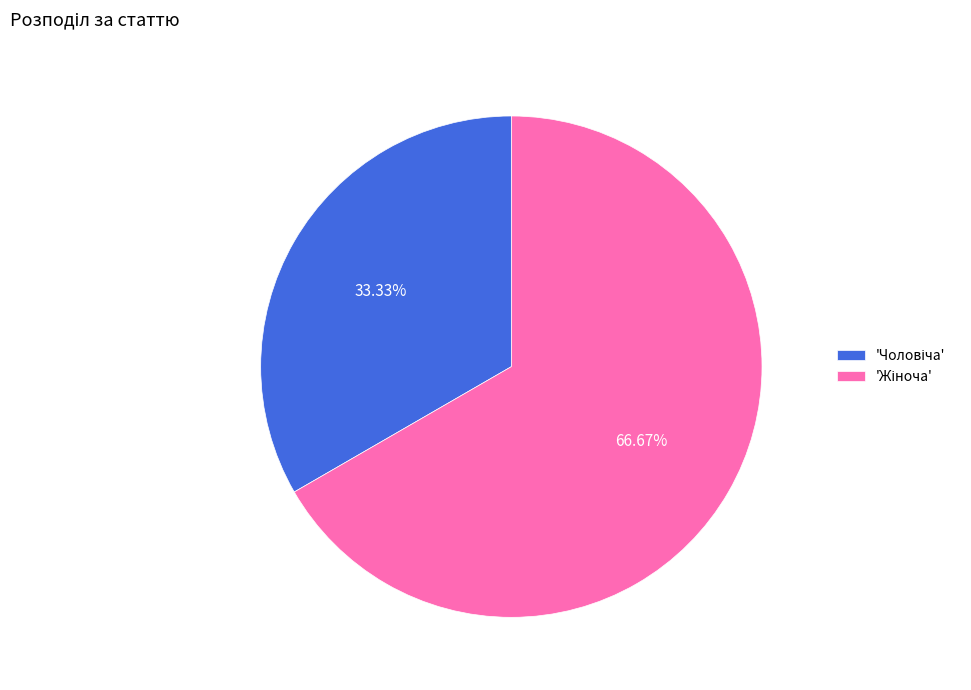

Is there any slice that represents more than half of the pie?

Yes